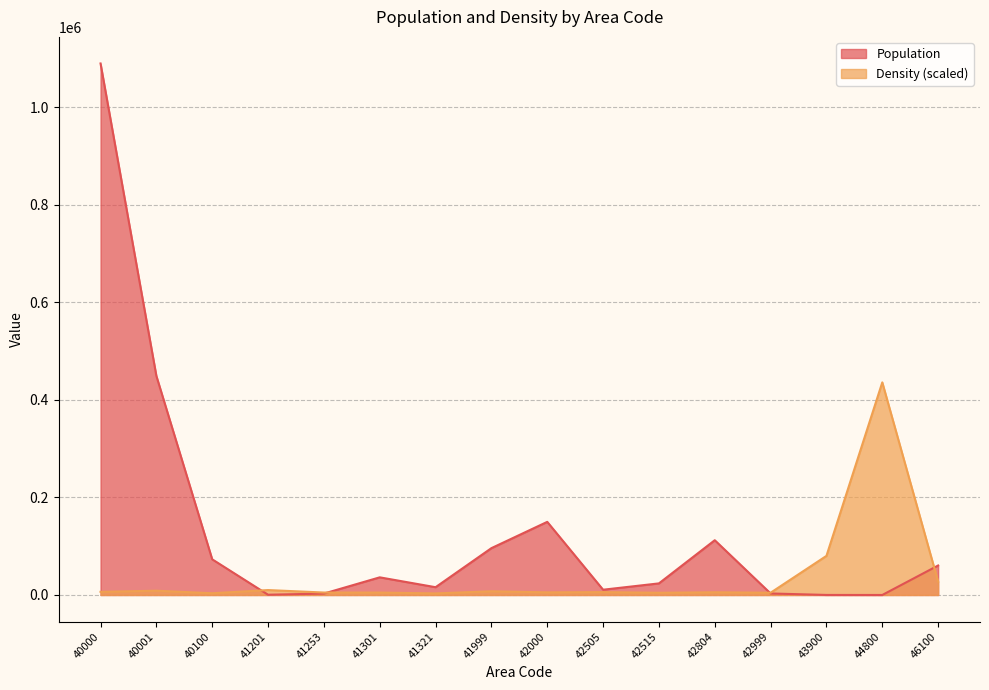

Reading right to left, extract all data points from this chart.

Population: 60429.0	5.0	81.0	3088.0	112240.0	23760.0	10780.0	149868.0	95997.0	15939.0	36155.0	2880.0	520.0	73089.0	448990.0	1089431.0
Density: 27374.0	435772.4	80148.1	4613.9	5565.2	4542.5	5874.4	5398.7	7610.5	3234.5	4970.6	5018.2	10083.9	3591.2	8752.1	6445.1